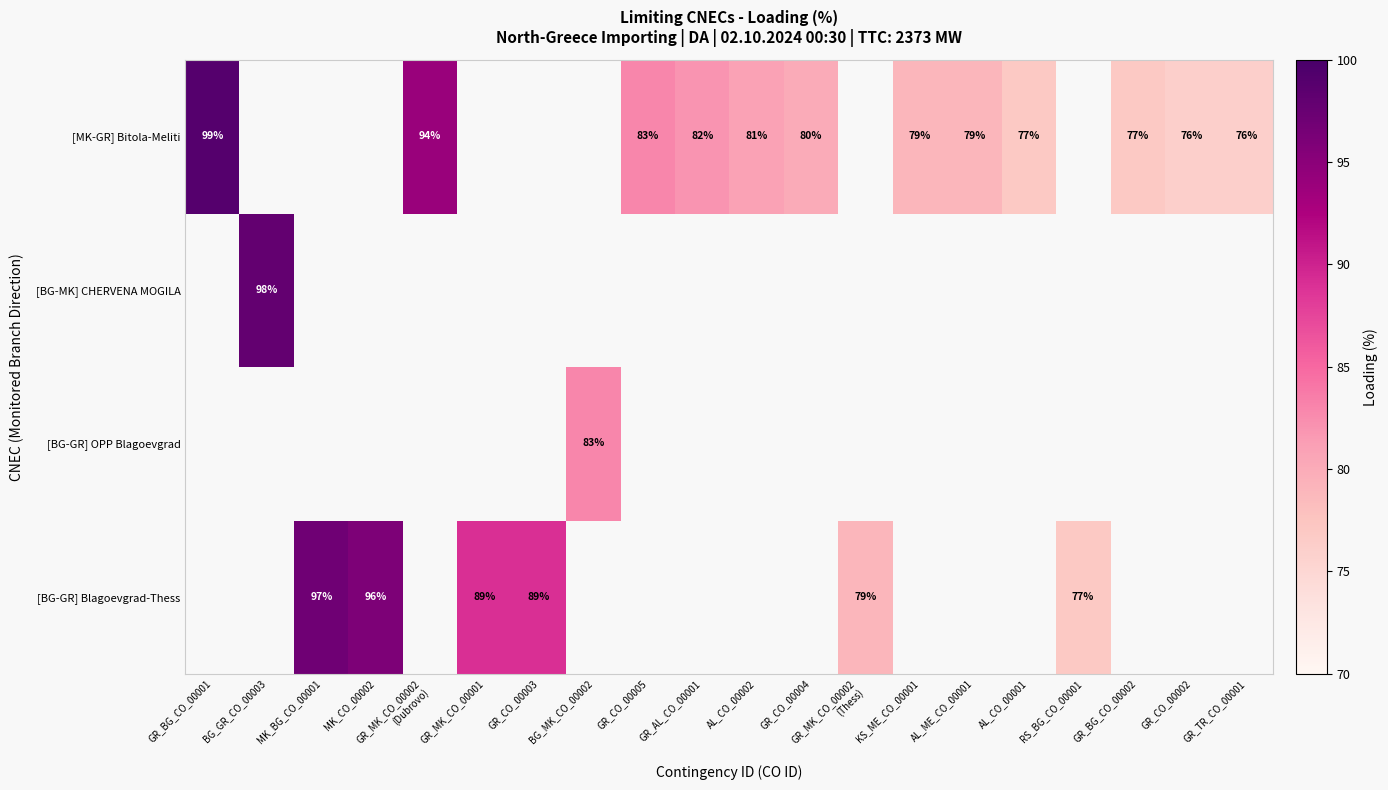

Is it true that [BG-GR] Blagoevgrad-Thess equals 139 at GR_CO_00003?

False